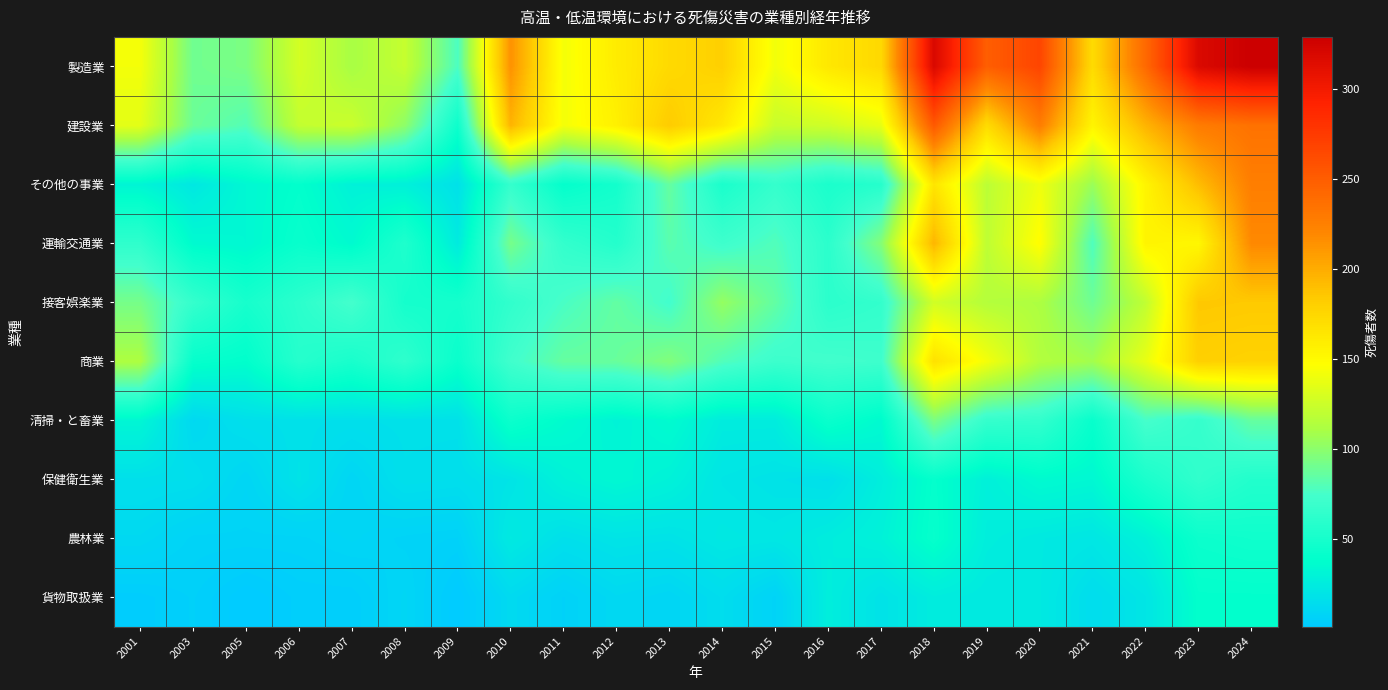

Count the number of categories in the chart.

22